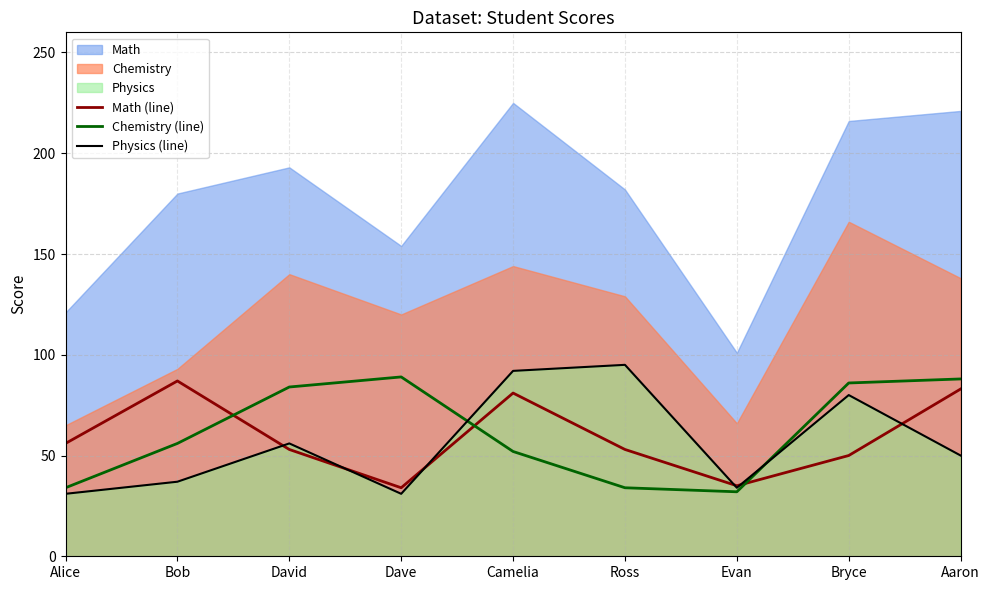

Is it true that Physics (line) equals 56 at David?

True